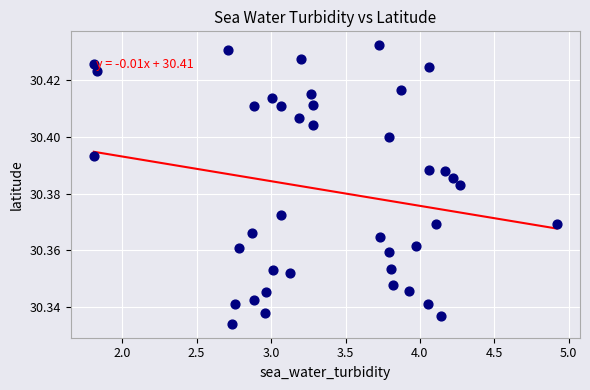

What is the range of X values (max minus min)?

3.1